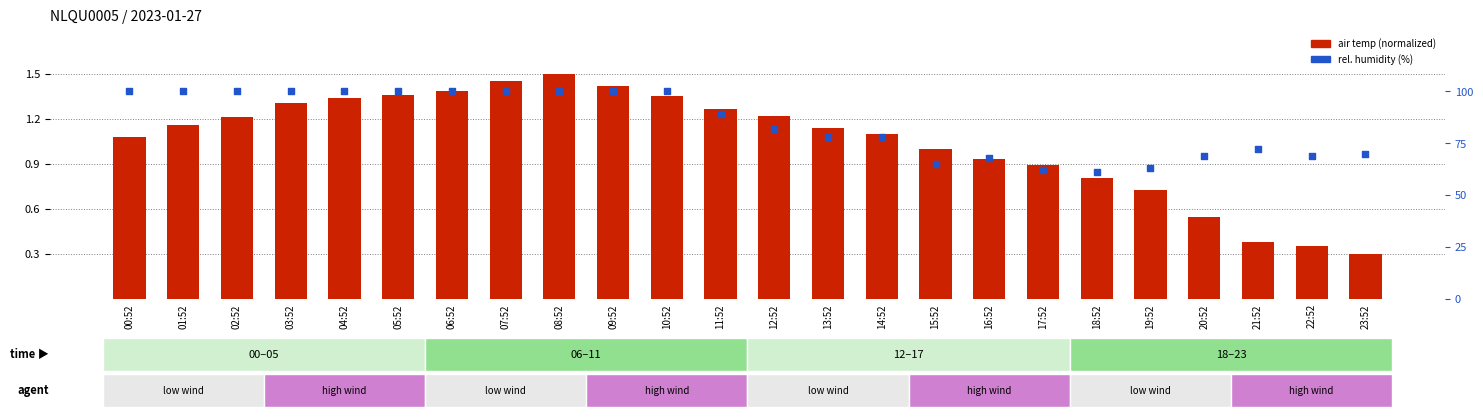

Which series has the largest Y range (max minus min)?

rel. humidity (%)